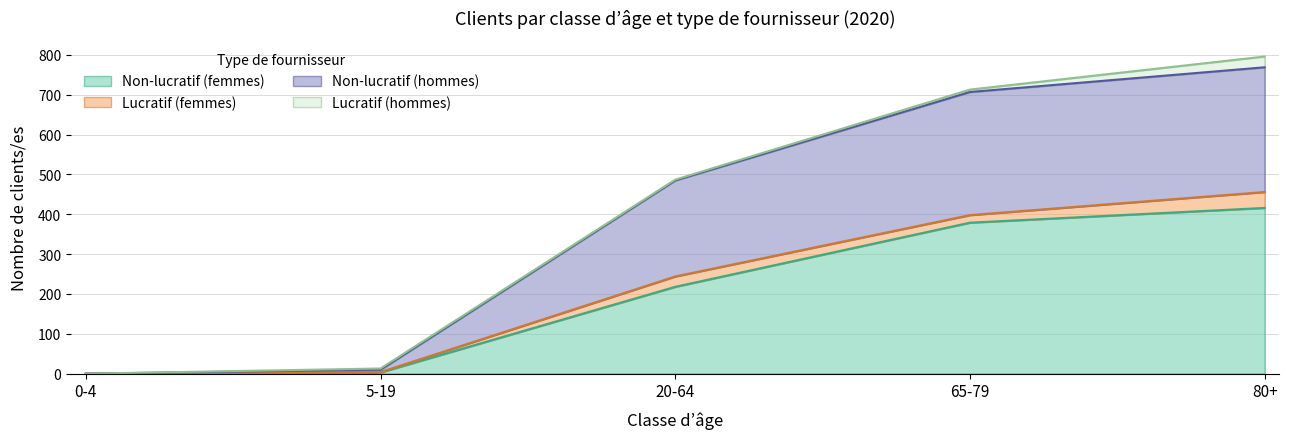

At which label does Non-lucratif (femmes) first exceed 218?

65-79